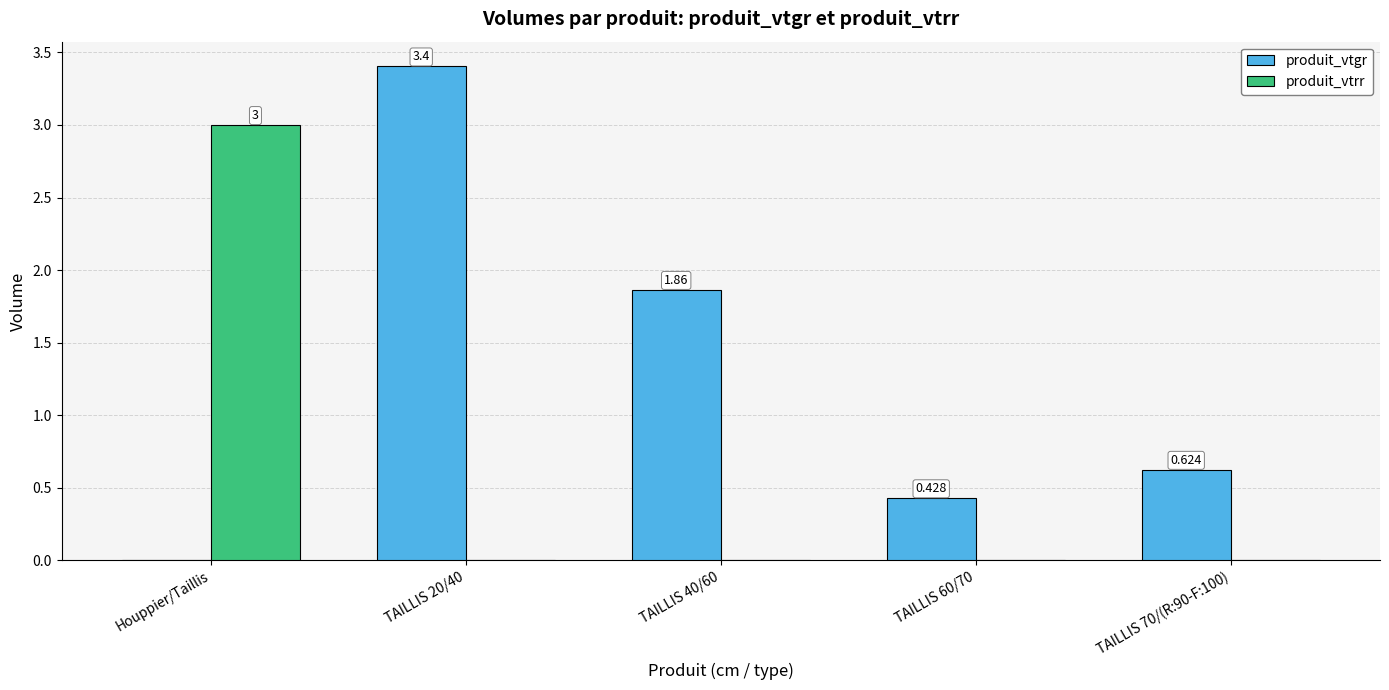

At which label does produit_vtrr reach its peak?

Houppier/Taillis